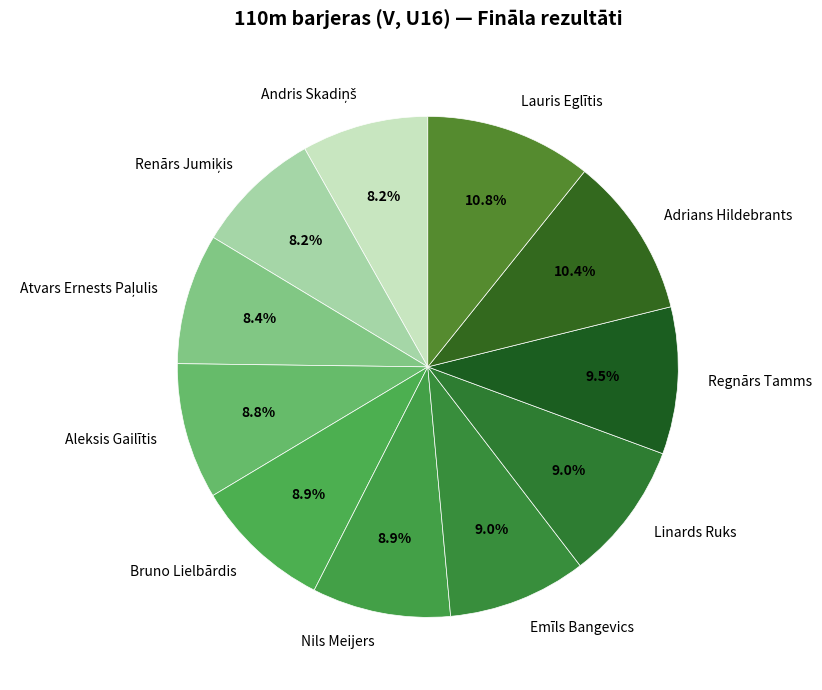

To the nearest percent, what is the difference between the Regnārs Tamms and Aleksis Gailītis slice percentages?

1%